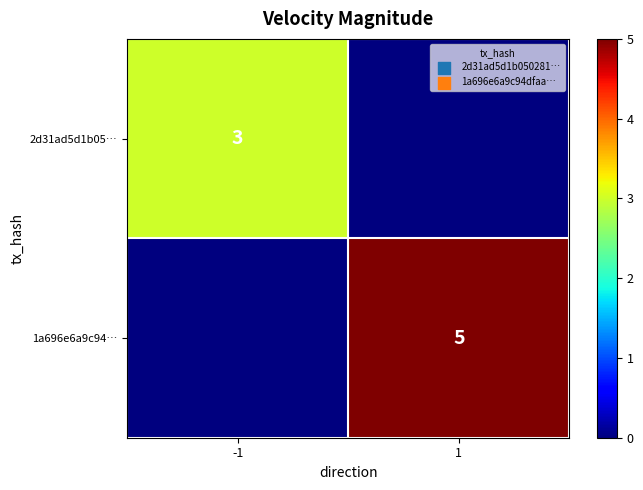

How many categories are shown in the chart?

2